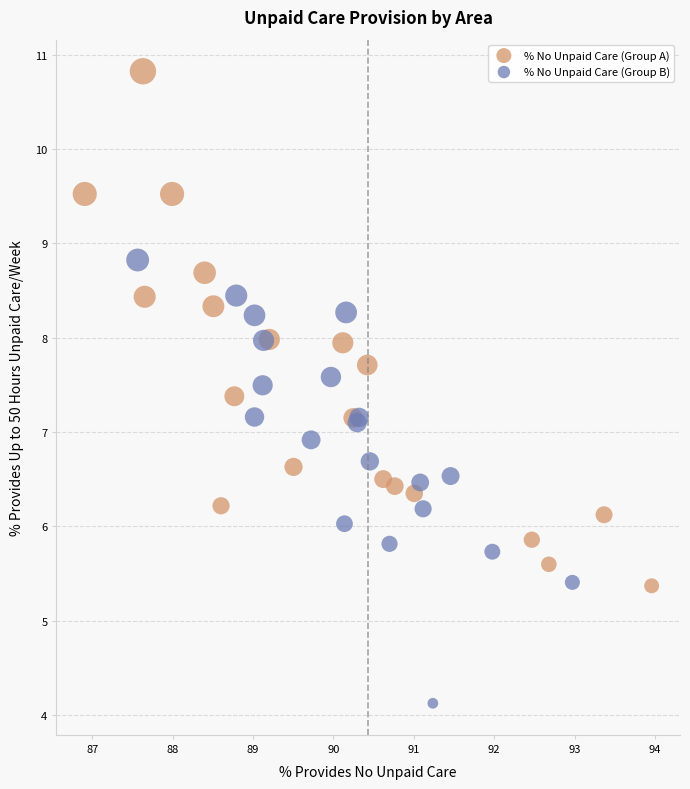

Which series contains the highest Y value?

% No Unpaid Care (Group A)